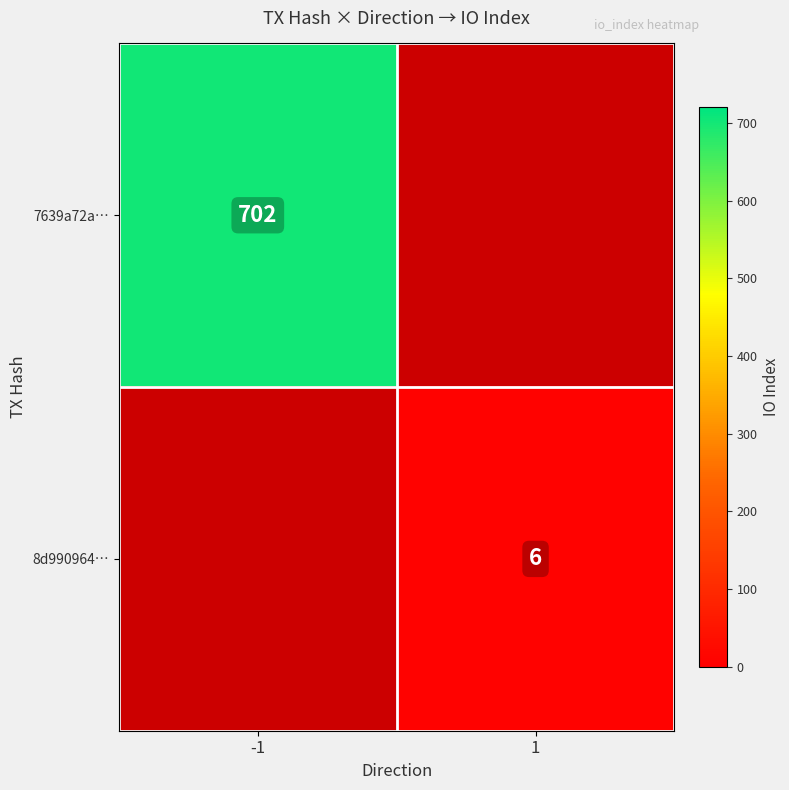

True or false: 8d990964… has a value of 2 at 1.

False